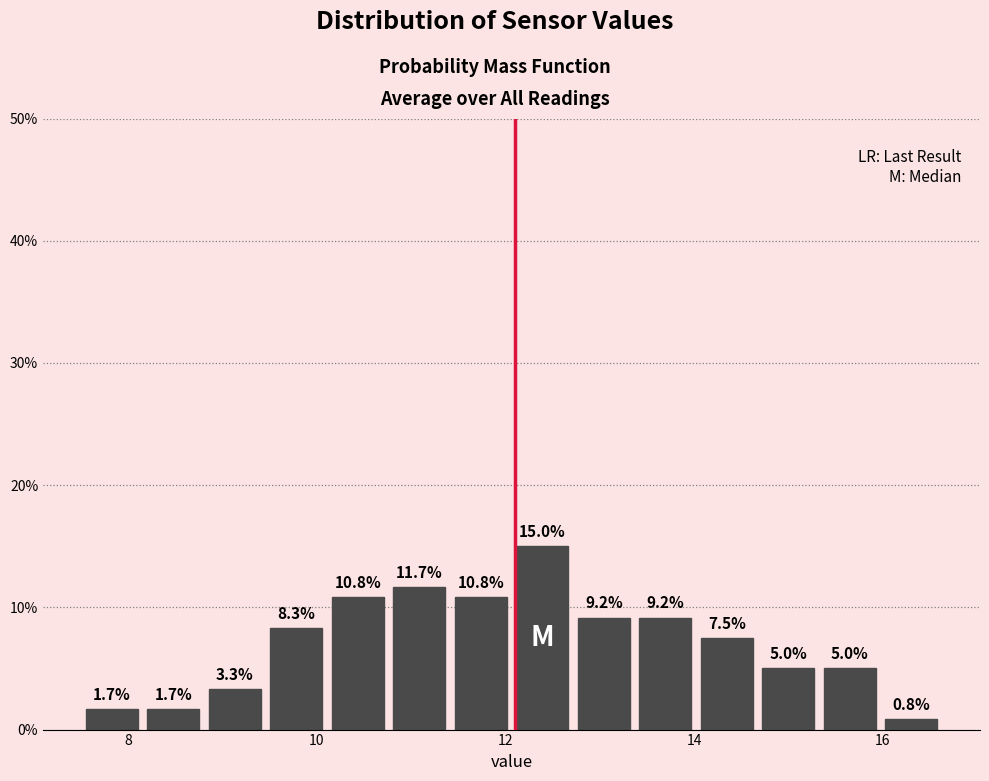

Read against the x-axis, roughly where is the centre of the tallest bar?

12.4